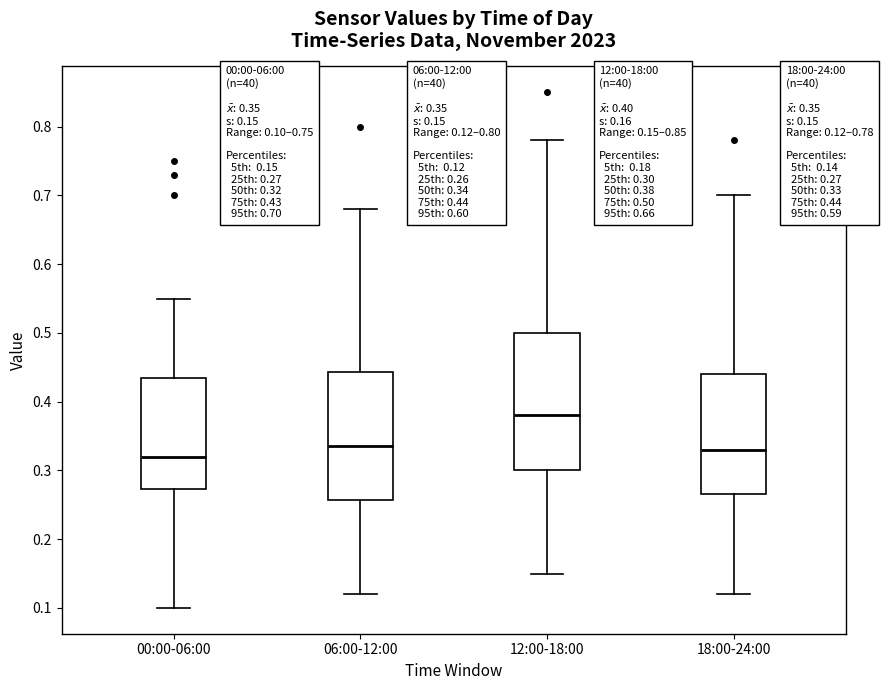

Comparing the boxes themselves (not the whiskers), which one is the tallest?

12:00-18:00